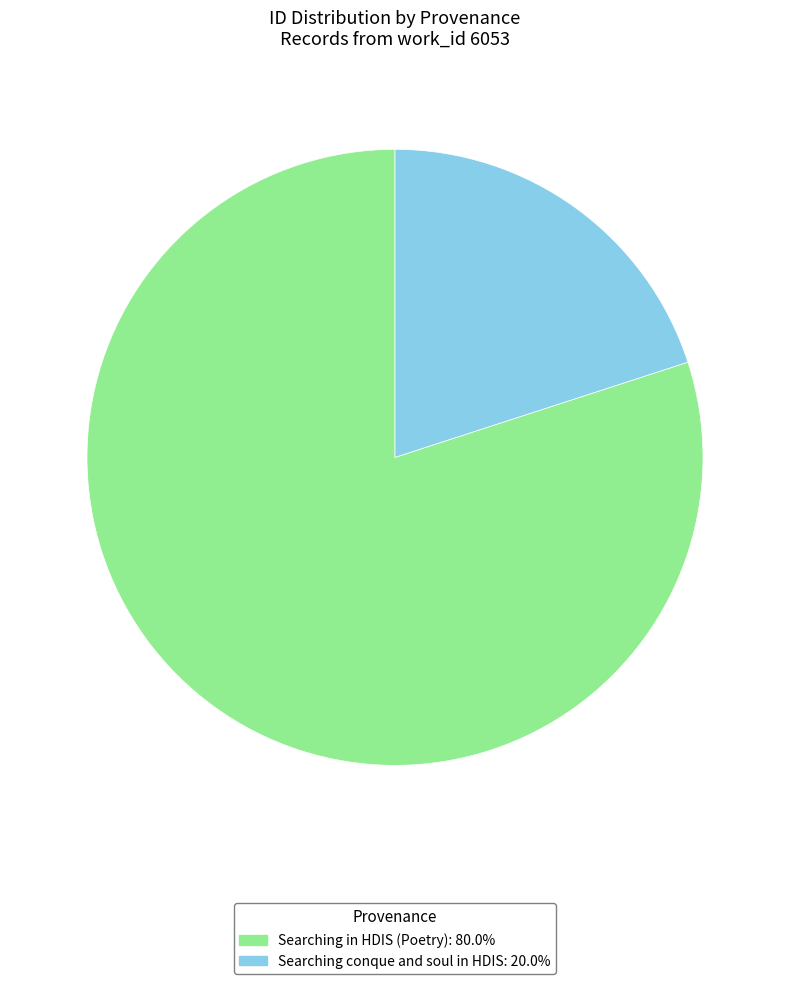

Is there a majority slice in this chart?

Yes